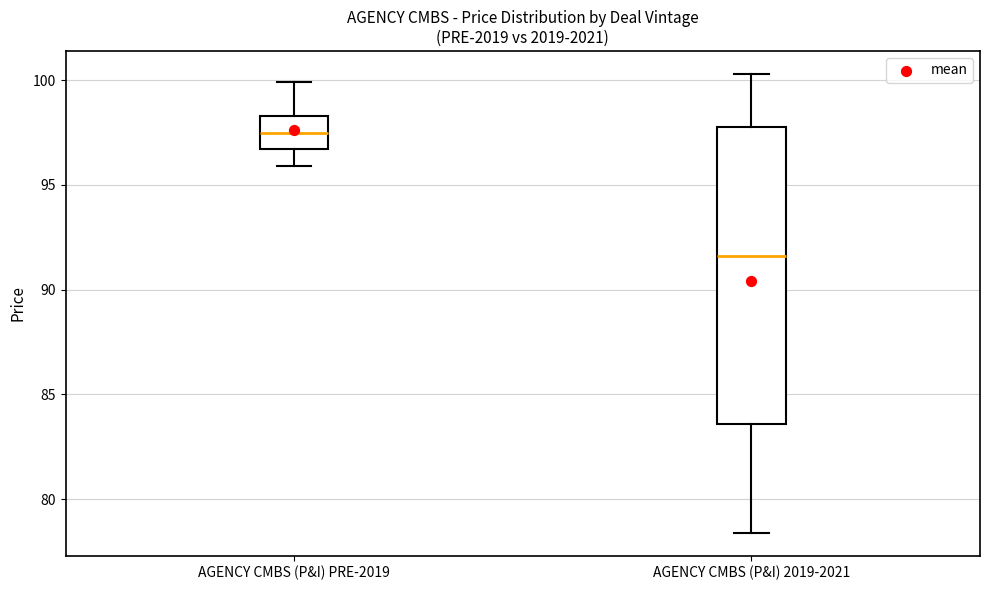

Where is the lower edge of the box for AGENCY CMBS (P&I) 2019-2021 on the y-axis? The values are not printed on the chart, so give them approximately, as read against the axis.

83.5